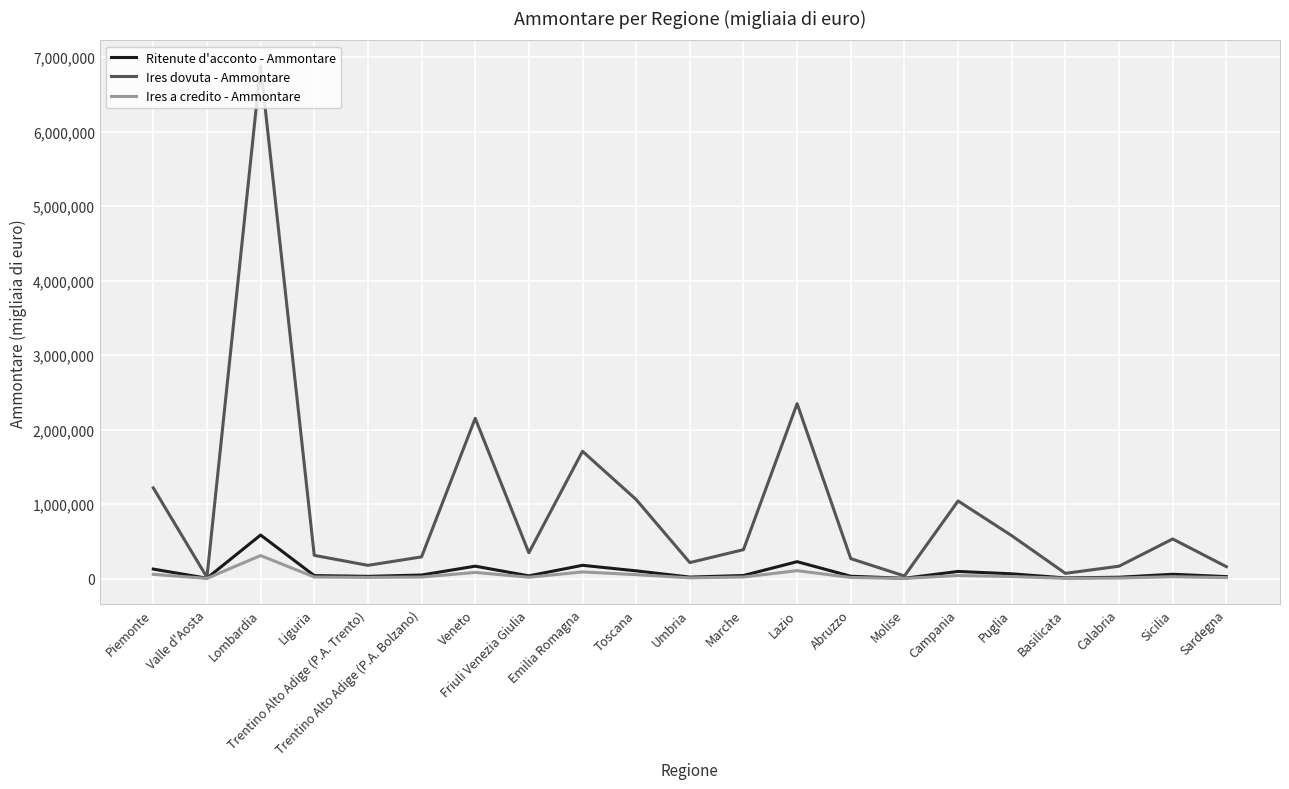

What are all the series names shown in the legend?

Ritenute d'acconto - Ammontare, Ires dovuta - Ammontare, Ires a credito - Ammontare